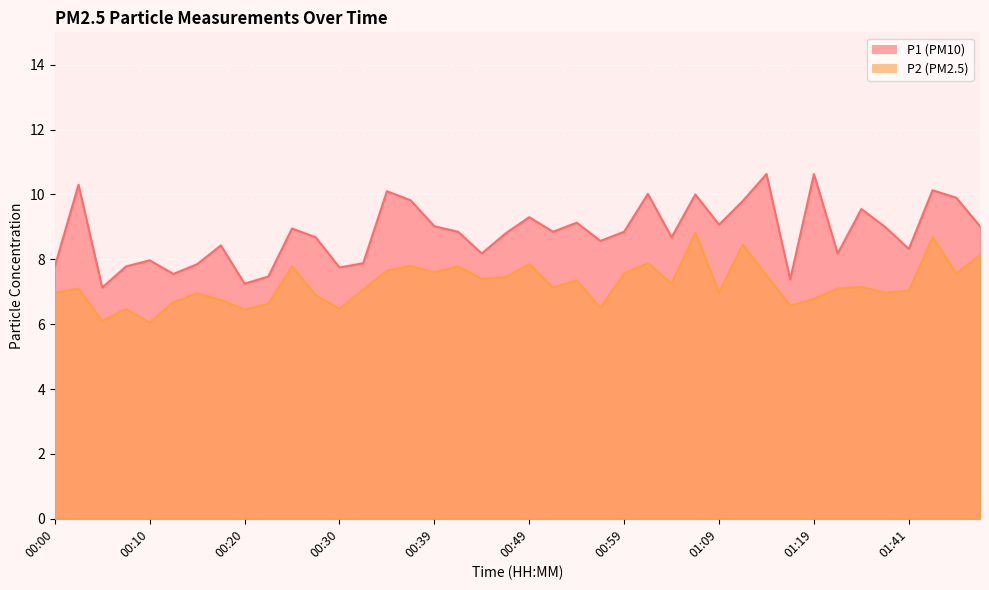

Is the value of P2 at 00:57 greater than the value of P1 at 00:12?

No